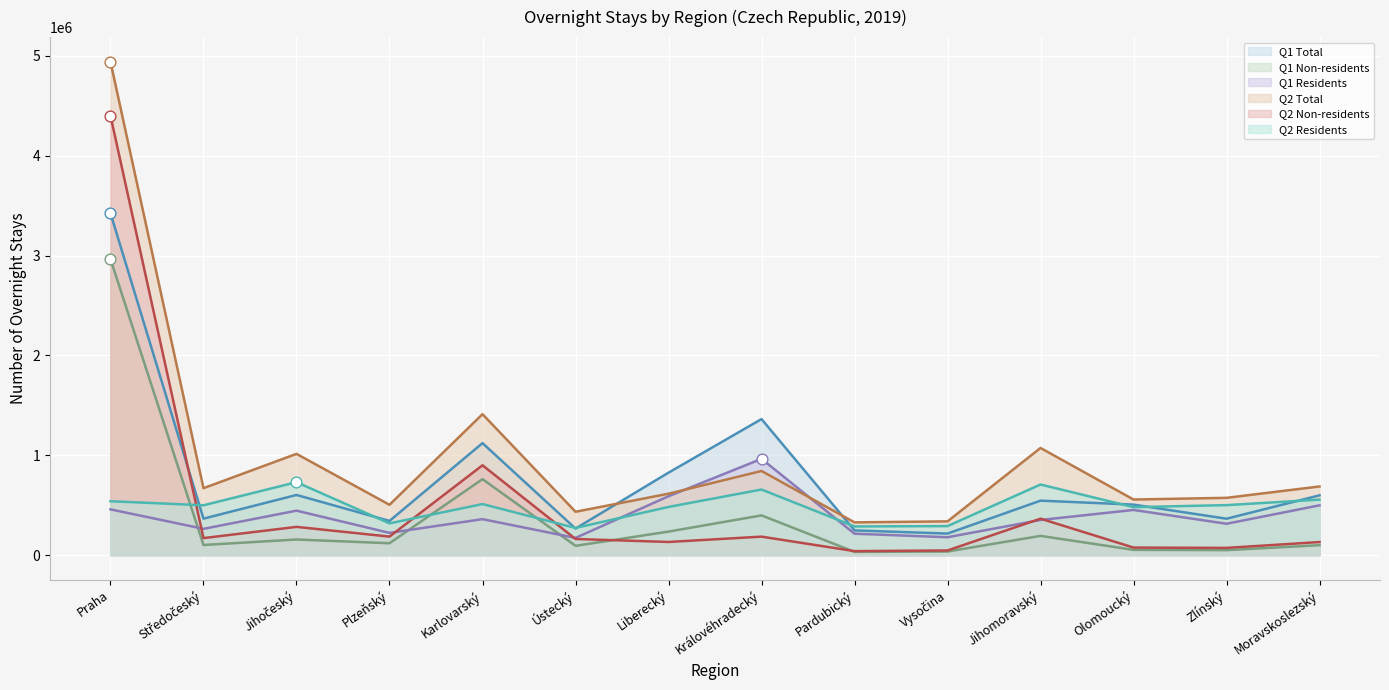

Is the value of Q2 Non-residents at Ústecký greater than the value of Q2 Residents at Ústecký?

No